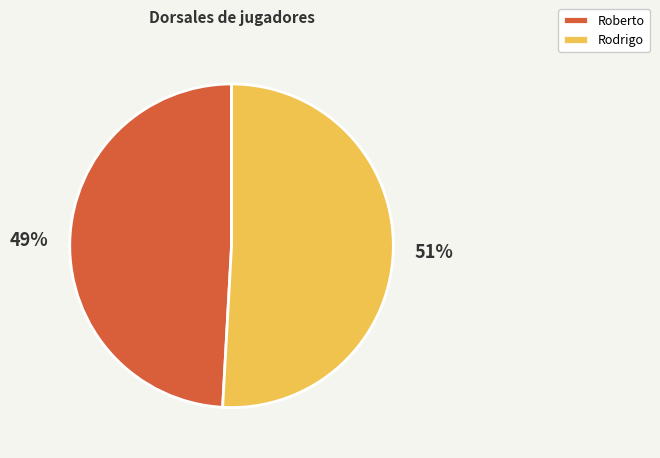

Is there any slice that represents more than half of the pie?

Yes